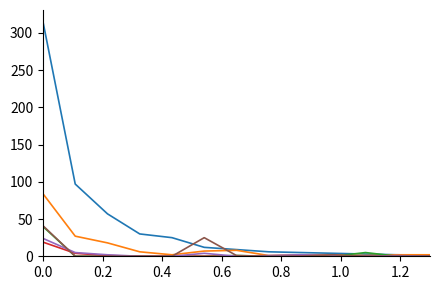

What is the maximum value shown in the chart?

315